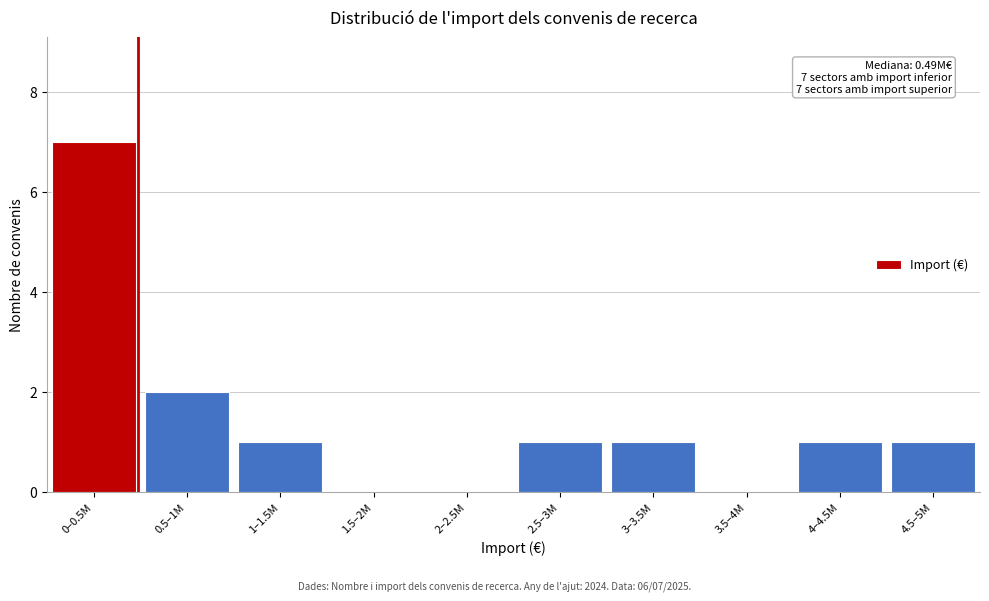

Reading left to right, list all the values displayed in this chart.

0–0.5M=7	0.5–1M=2	1–1.5M=1	1.5–2M=0	2–2.5M=0	2.5–3M=1	3–3.5M=1	3.5–4M=0	4–4.5M=1	4.5–5M=1